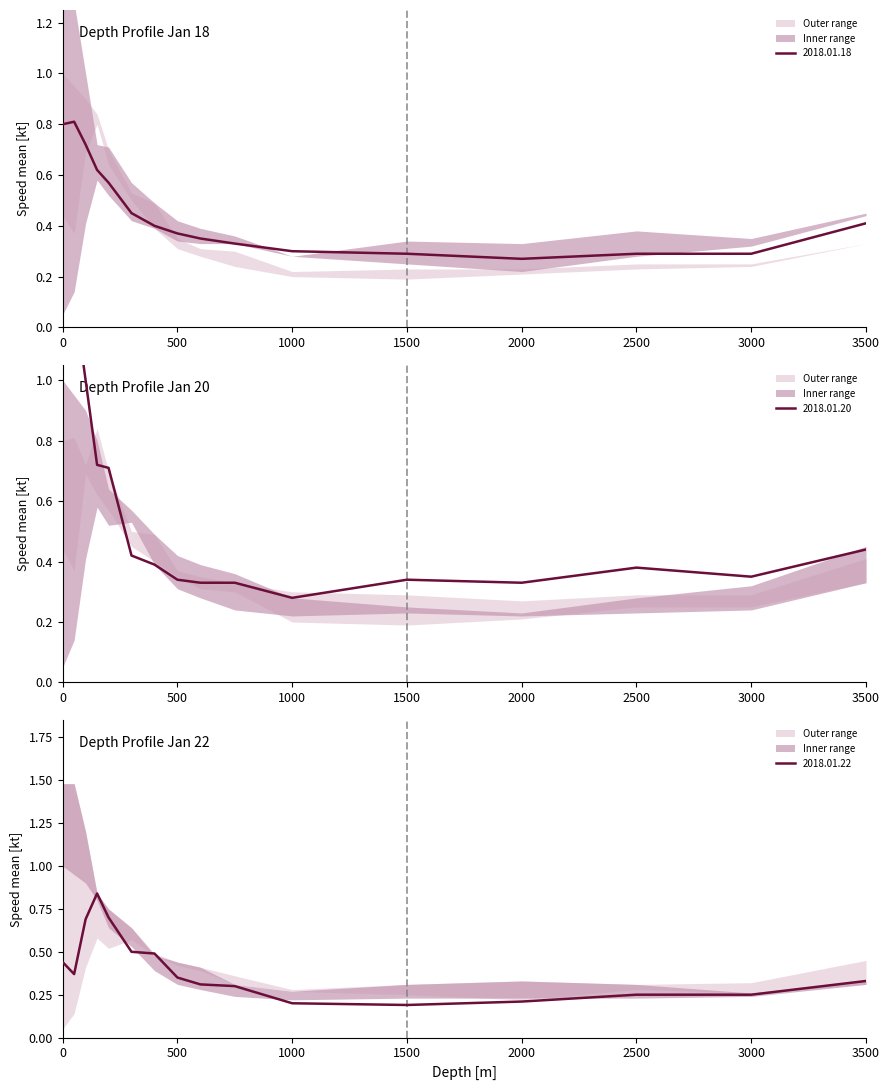

Is it true that 2018.01.18 equals 0.3 at 1000?

True